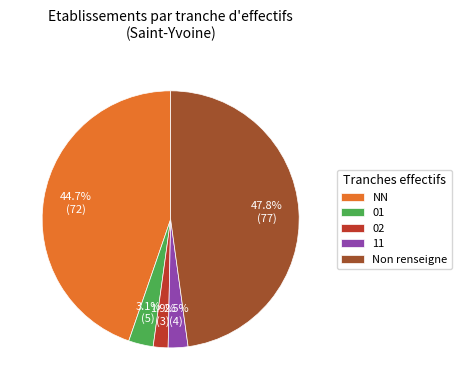

Does any single category account for the majority?

No